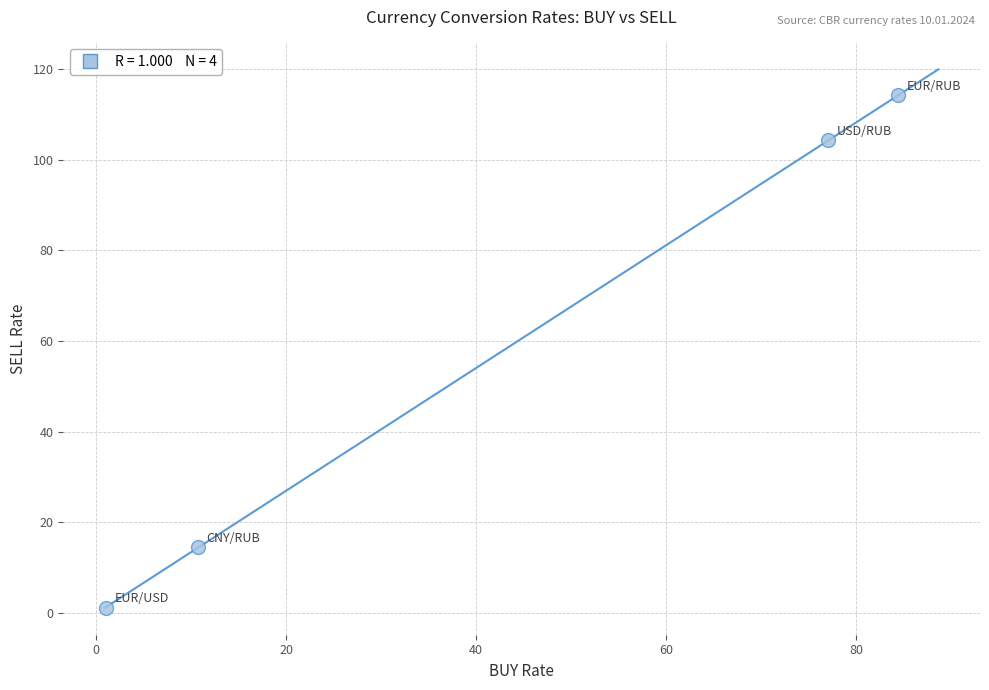

What Y value in the scatter plot is closest to 57?

14.5